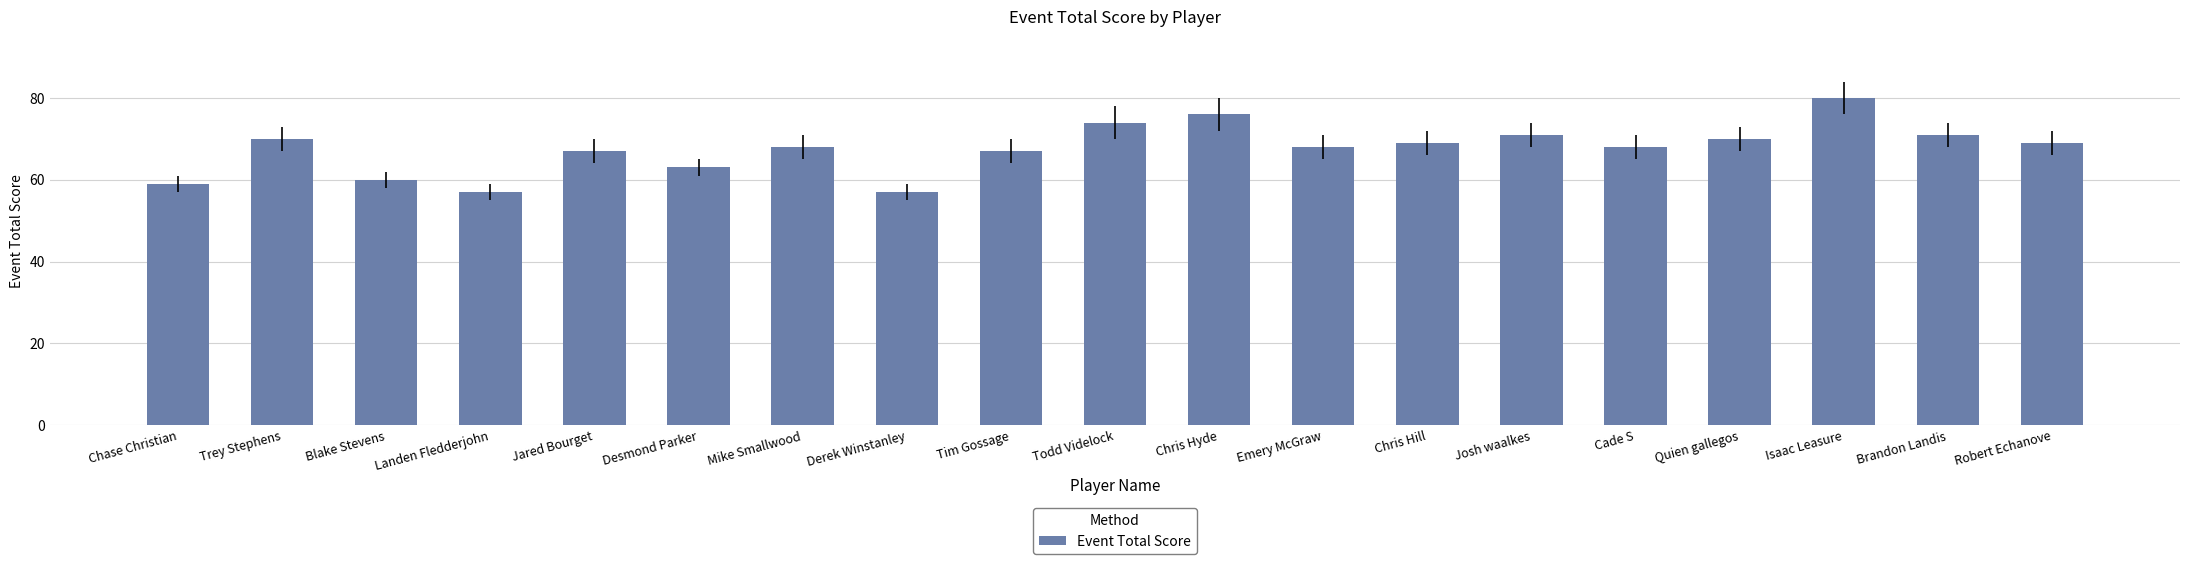

What value does the data have at Robert Echanove?

69